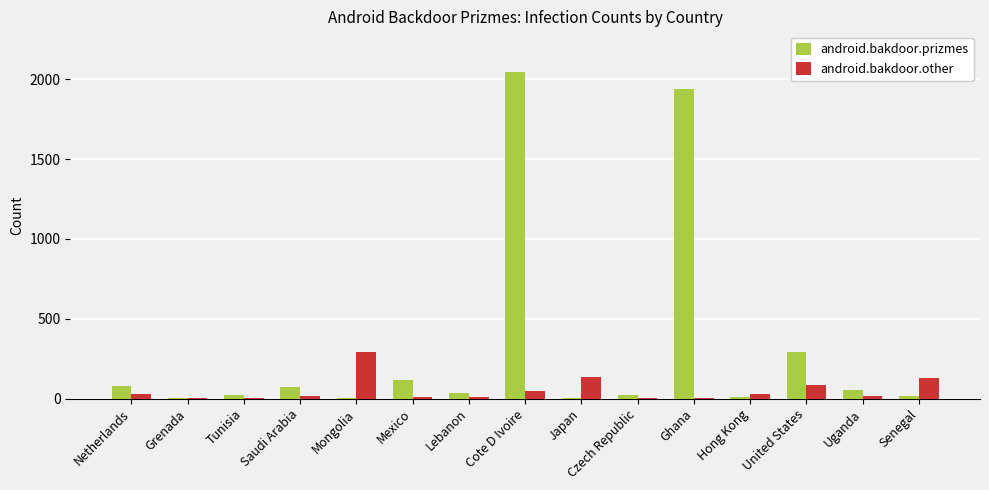

At which label does android.bakdoor.prizmes first exceed 34?

Netherlands